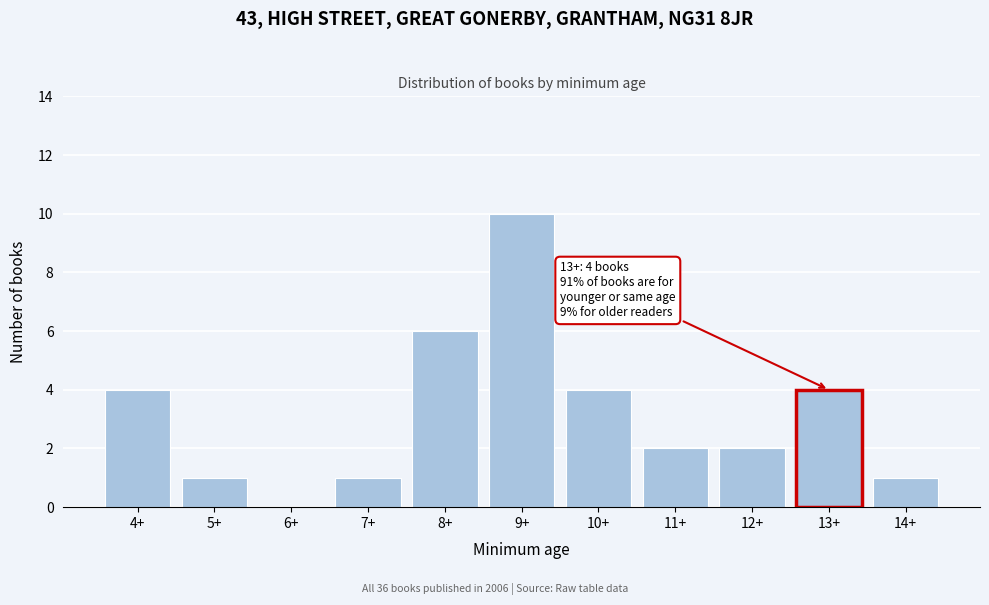

Reading left to right, list all the values displayed in this chart.

4+=4	5+=1	6+=0	7+=1	8+=6	9+=10	10+=4	11+=2	12+=2	13+=4	14+=1